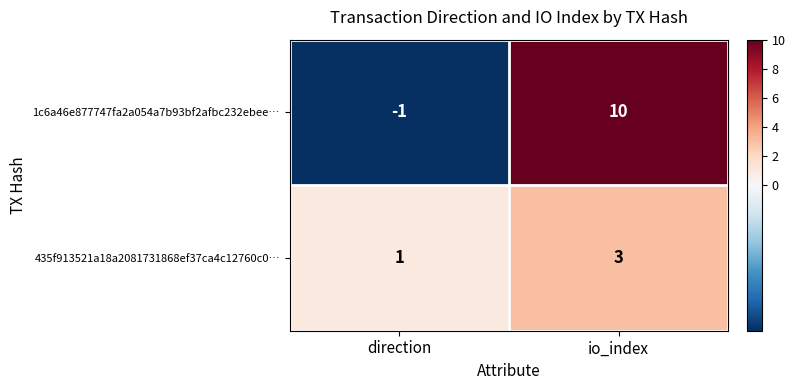

The 435f913521a18a2081731868ef37ca4c12760c0… series shows 3 at io_index. True or false?

True